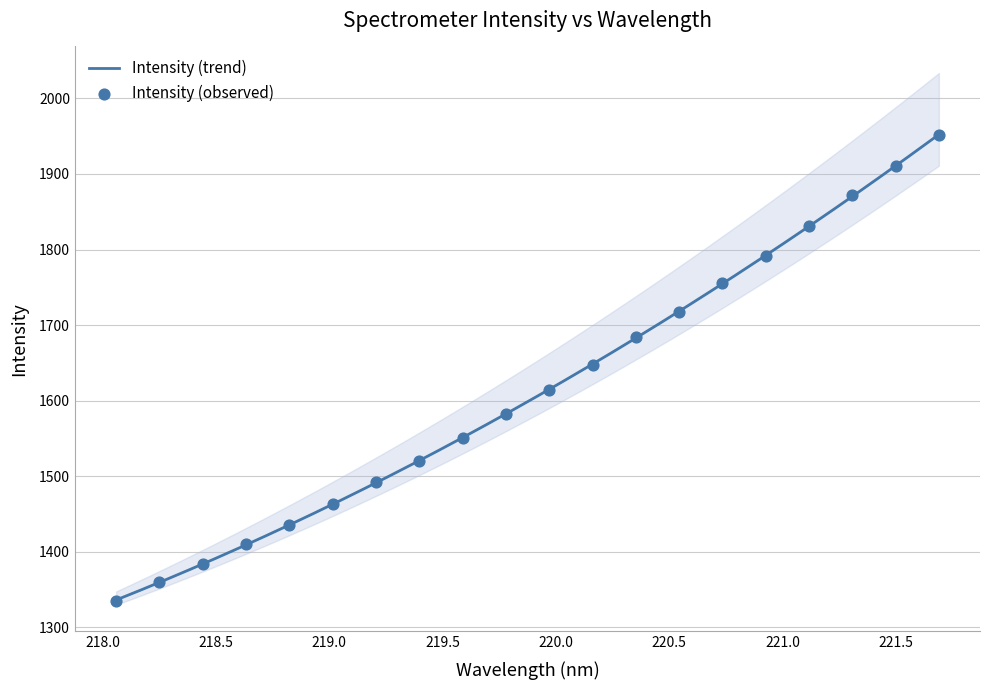

What is the change in value from 218.6332 to 218.8244?

+25.6